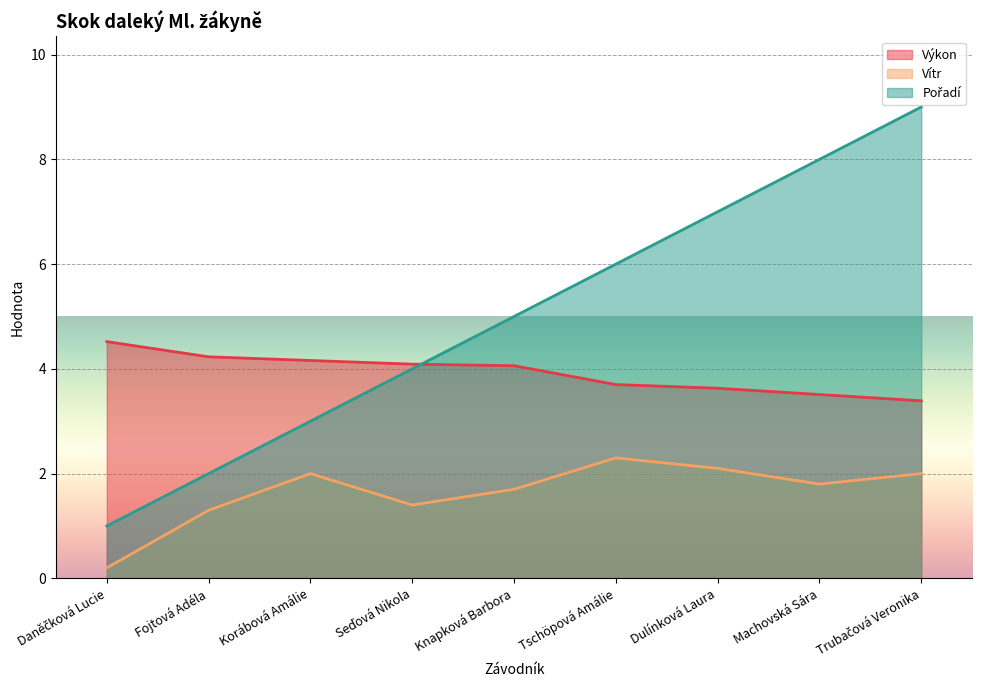

List the series in order of their overall mean, highest first.

Pořadí, Výkon, Vítr